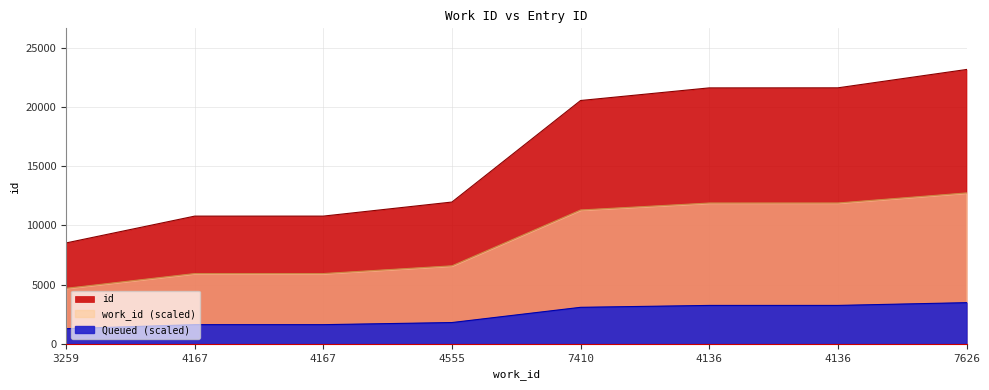

What is the sum of the values at 4167 and 4555?

22753